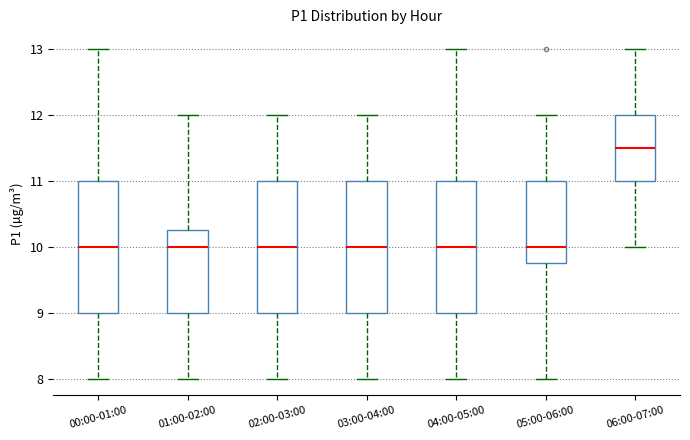

Where is the upper edge of the box for 03:00-04:00 on the y-axis? The values are not printed on the chart, so give them approximately, as read against the axis.

11.0